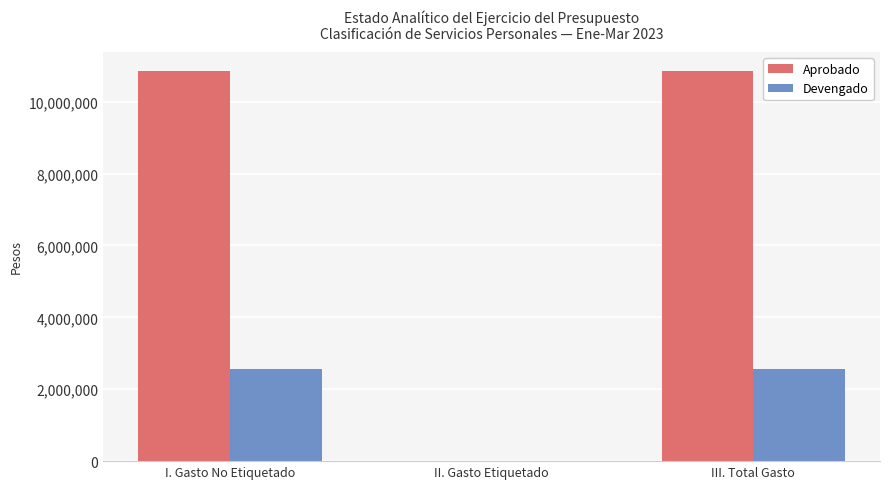

What is the sum of the Devengado values at I. Gasto No Etiquetado and III. Total Gasto?

5114360